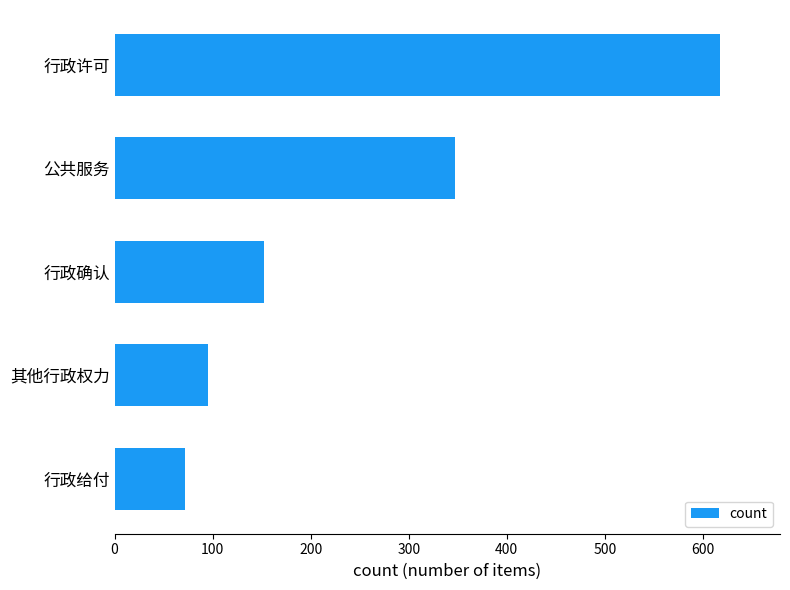

Which has a higher value, 行政许可 or 公共服务?

行政许可